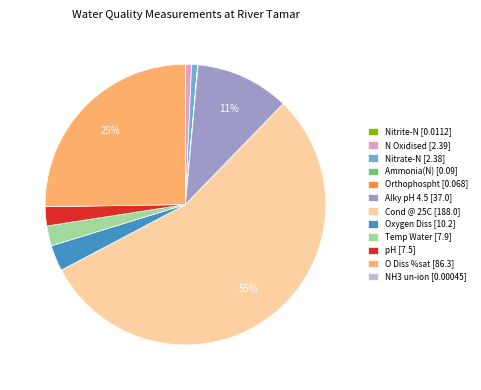

The Cond @ 25C [188.0] slice represents 44% of the pie. True or false?

False